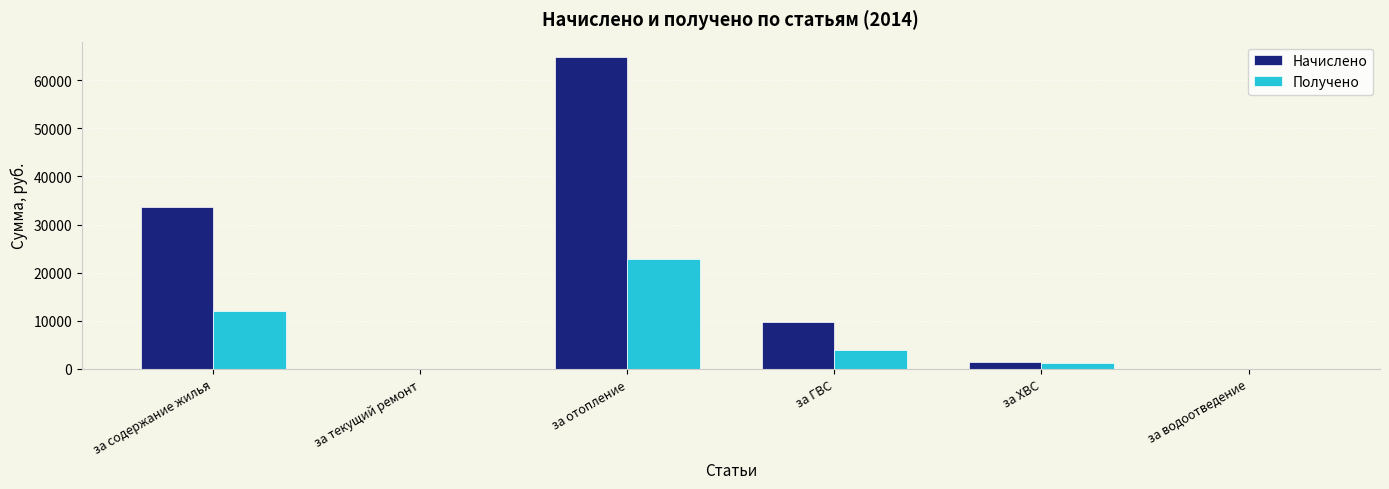

What is the sum of all Начислено values?

109533.4